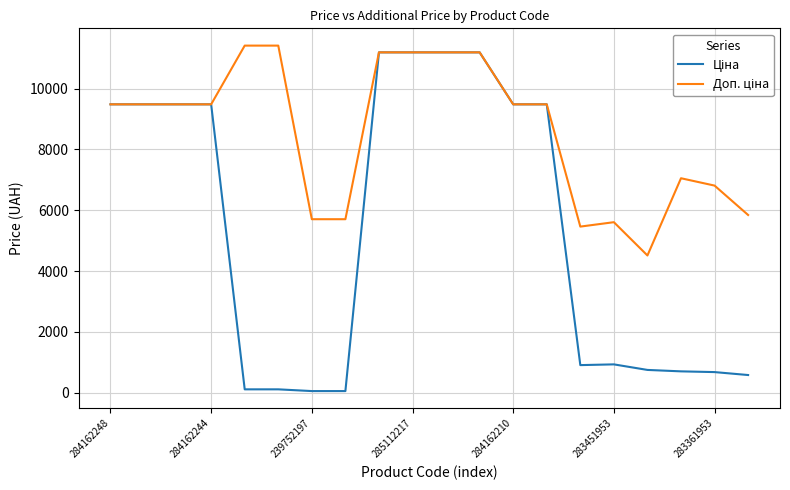

What is the total value across all series at 283361953?

7490.8